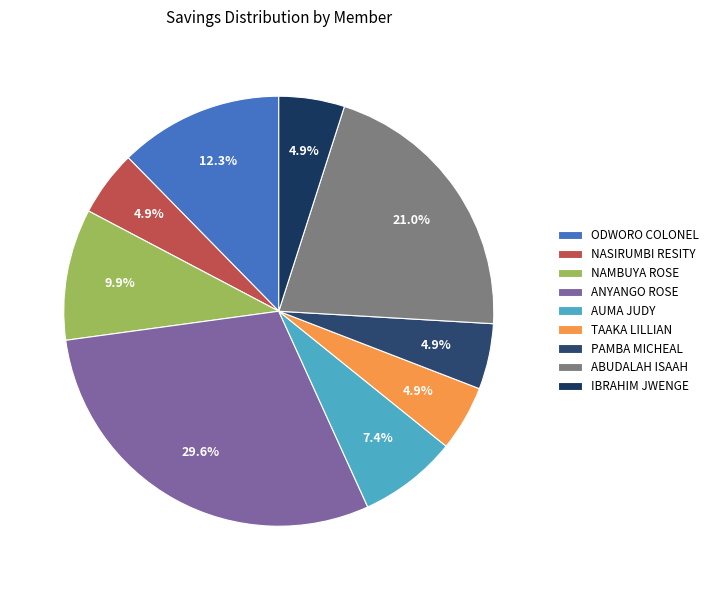

Count the number of slices in the pie.

9